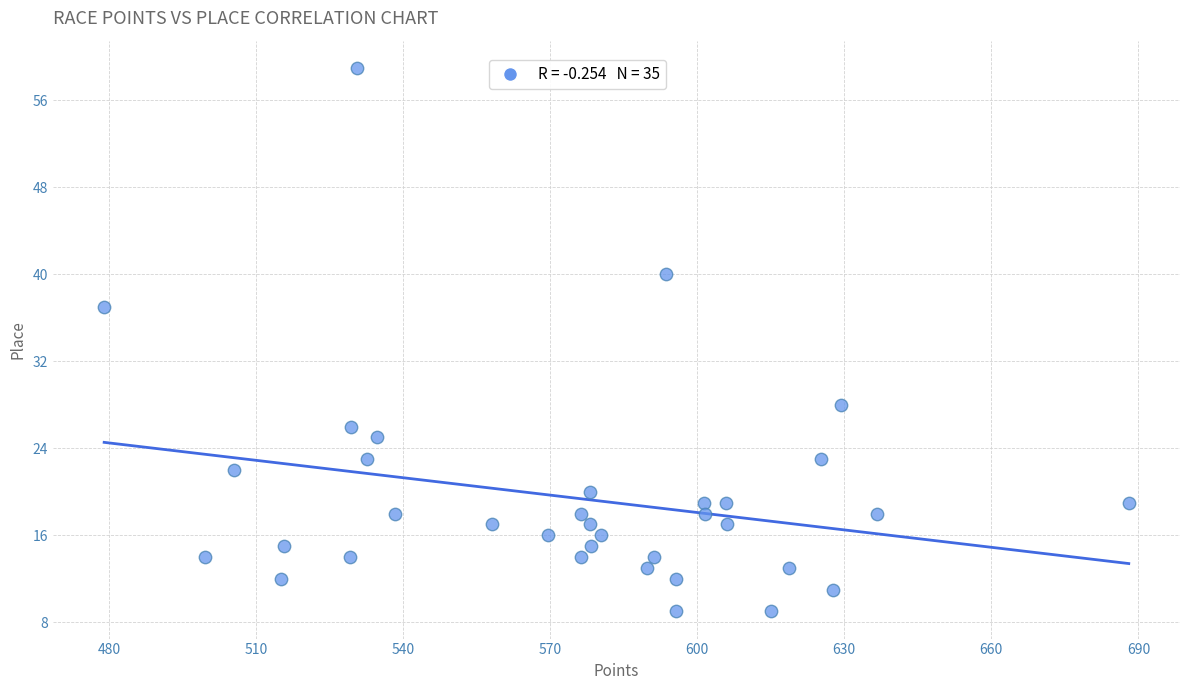

What is the range of Y values (max minus min)?

50